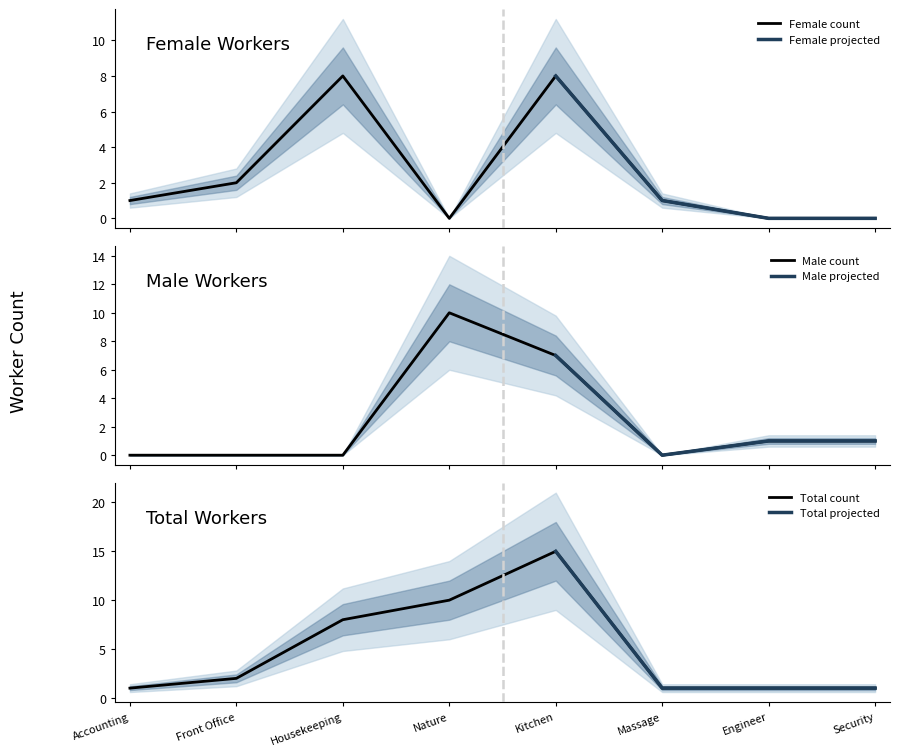

The value of Male at Engineer is 1. True or false?

True